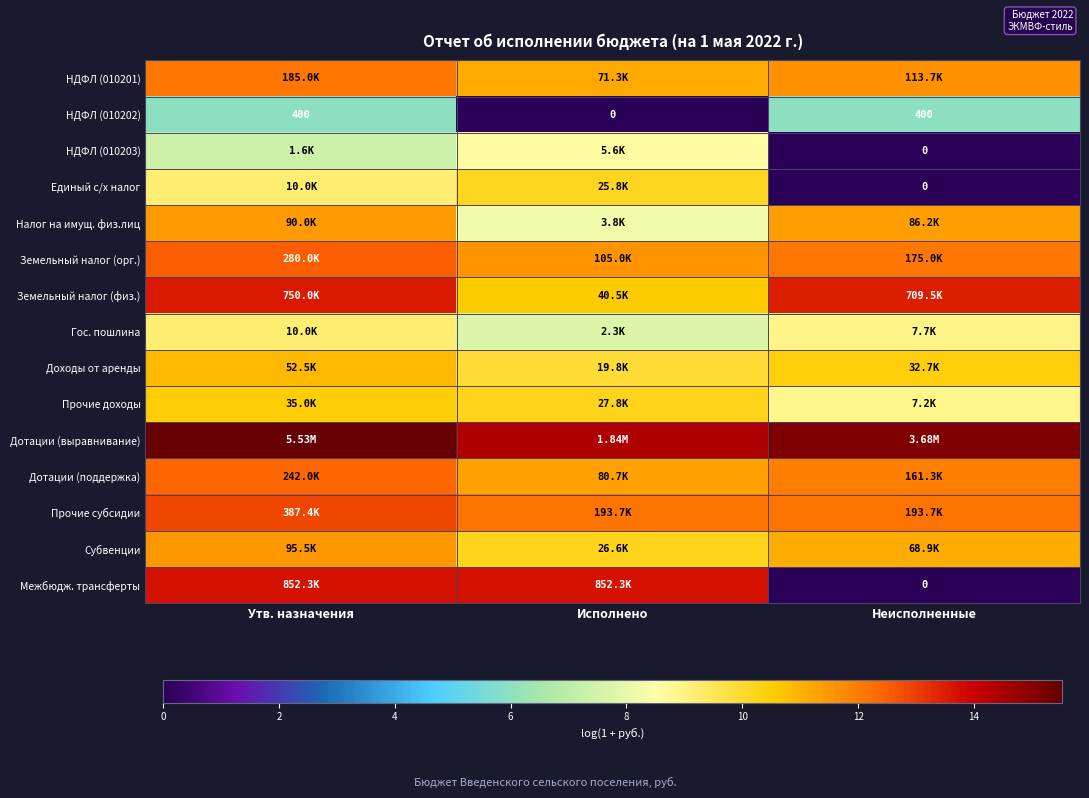

At which category is the sum across all series the highest?

Утв. назначения